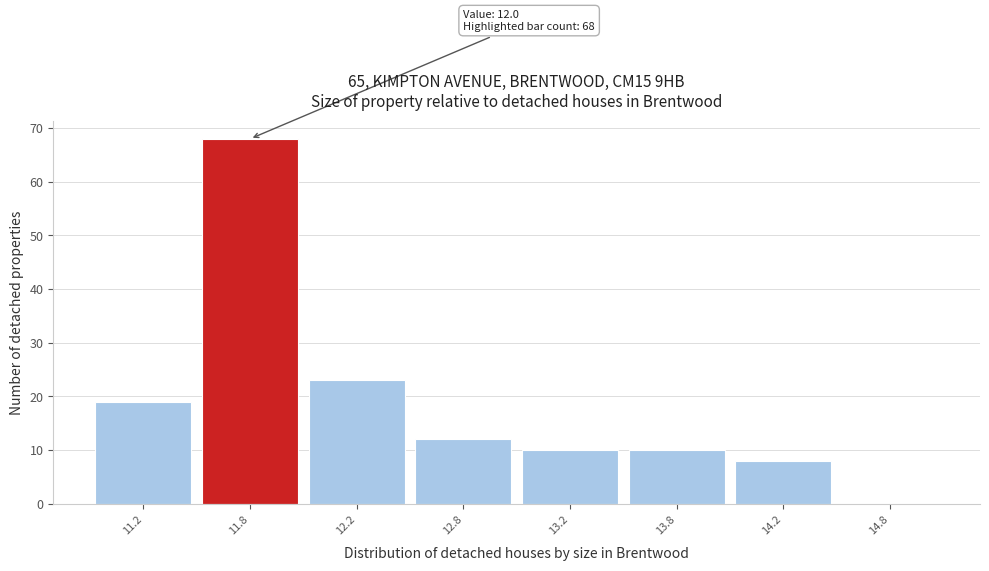

Reading right to left, transcribe all the data shown in this chart.

14.8=0	14.2=8	13.8=10	13.2=10	12.8=12	12.2=23	11.8=68	11.2=19